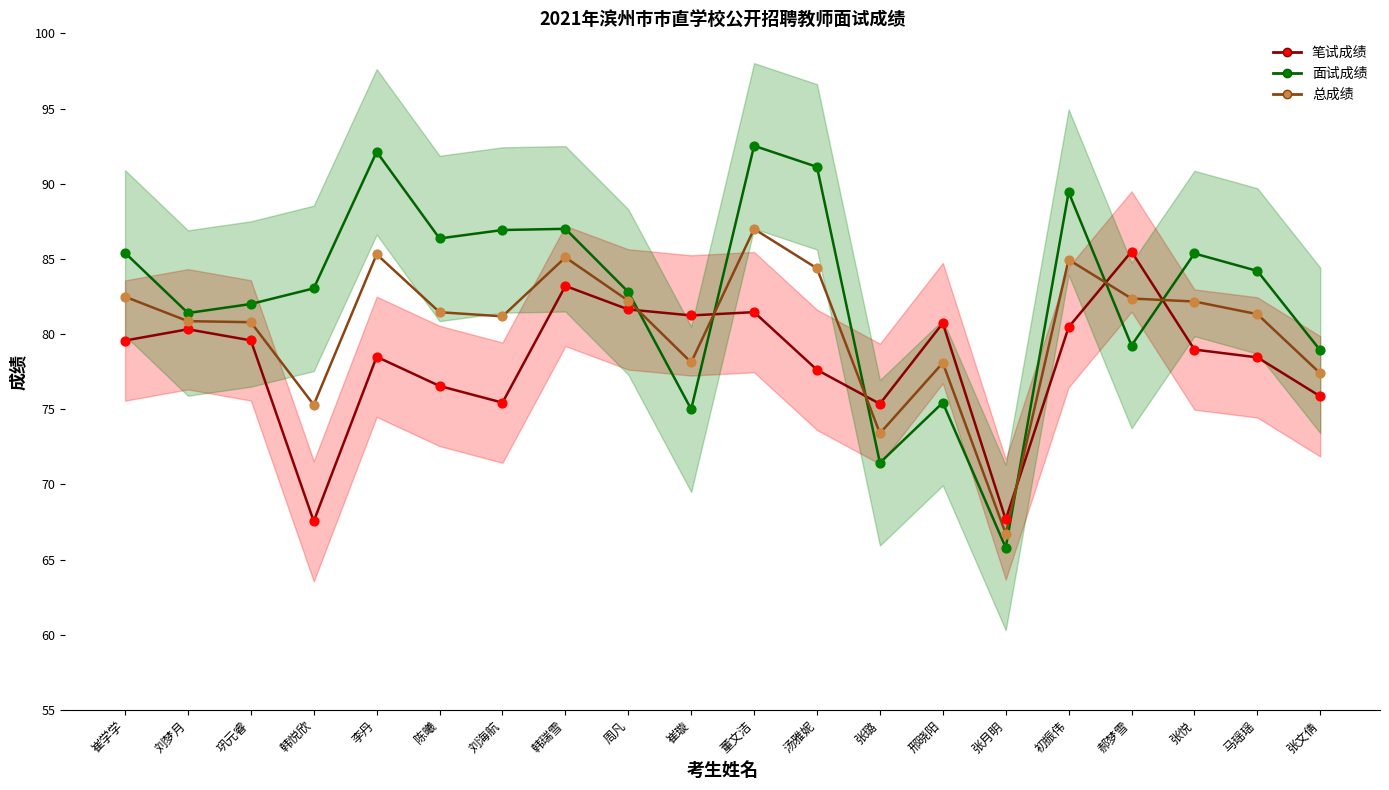

Which series contains the highest Y value?

面试成绩